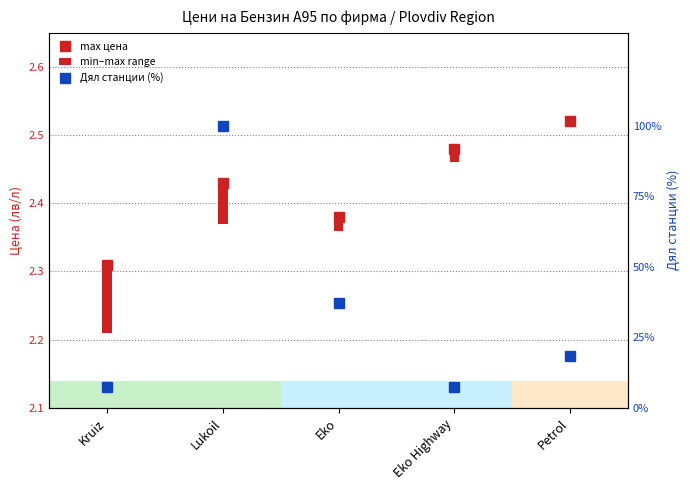

What is the label of the 4th bar from the left?

Eko Highway